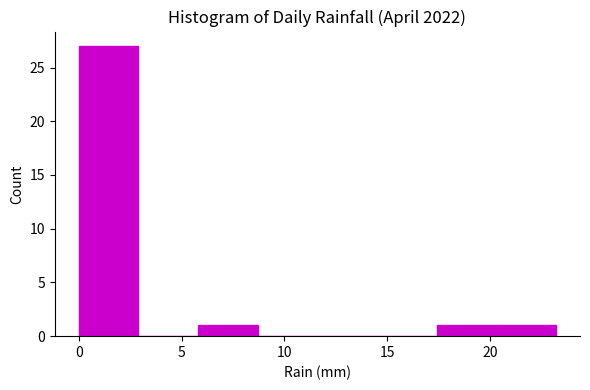

Reading left to right, list every bar in this chart as the range it spans on the x-axis followed by its height. Neither the bar edges nor the heights are printed on the chart, so give them approximately, as read against the axes.

0.0 to 2.9: 27
2.9 to 5.8: 0
5.8 to 8.7: 1
8.7 to 11.6: 0
11.6 to 14.5: 0
14.5 to 17.4: 0
17.4 to 20.3: 1
20.3 to 23.2: 1